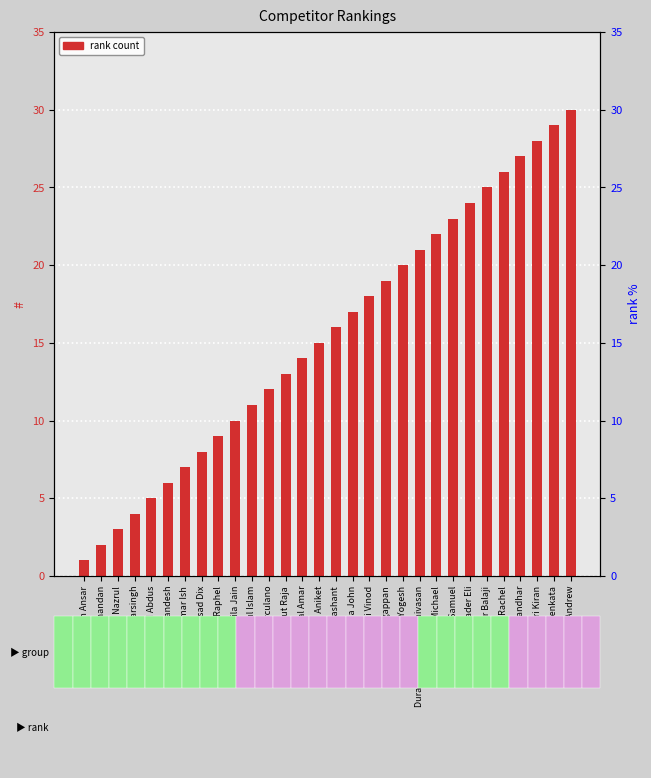

At which label does the data first exceed 16?

Dcunha John